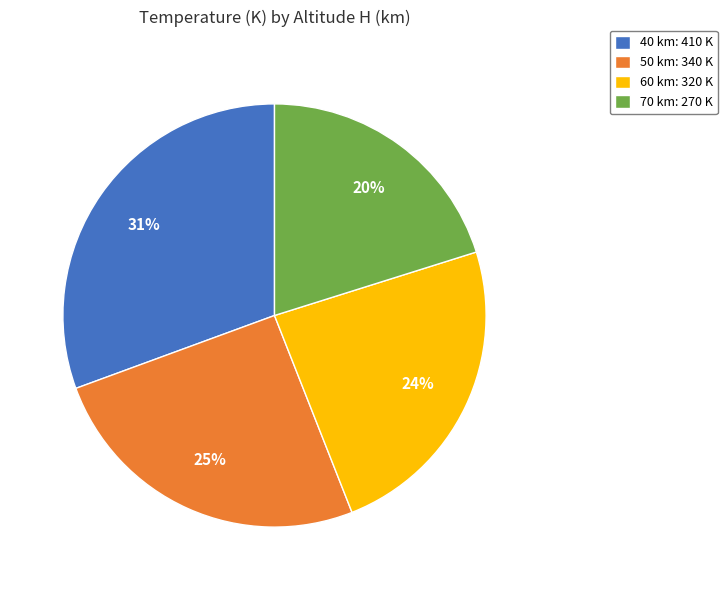

To the nearest percent, what is the difference between the 70 km and 50 km slice percentages?

5%